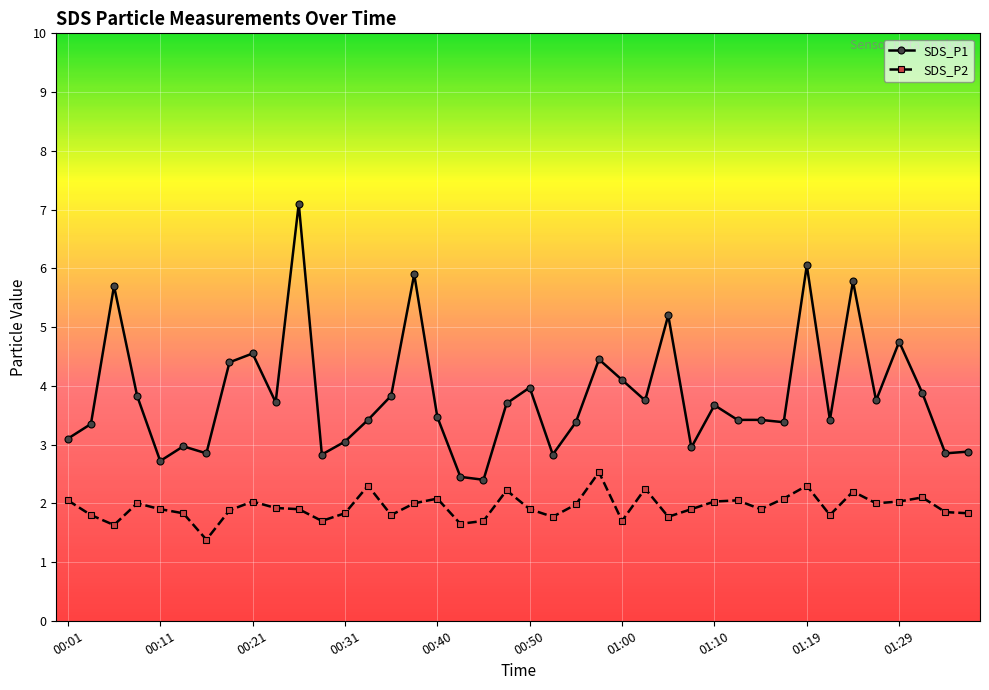

Which series has the largest total across all categories?

SDS_P1